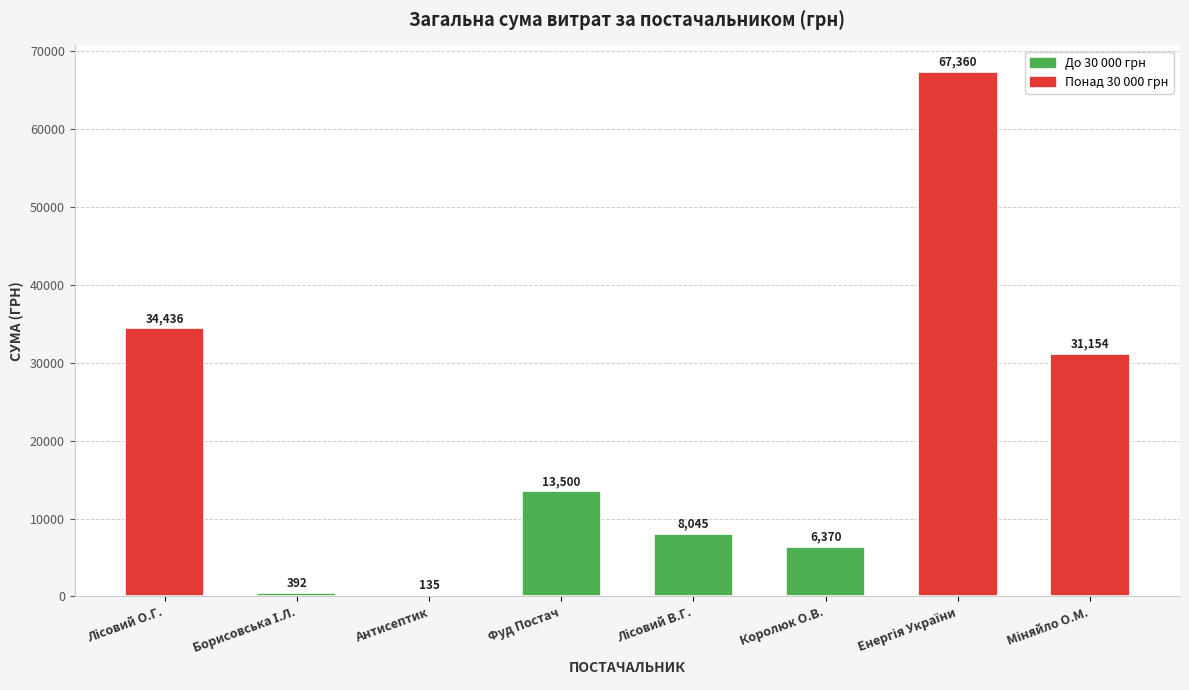

What value does the data have at Королюк О.В.?

6369.8